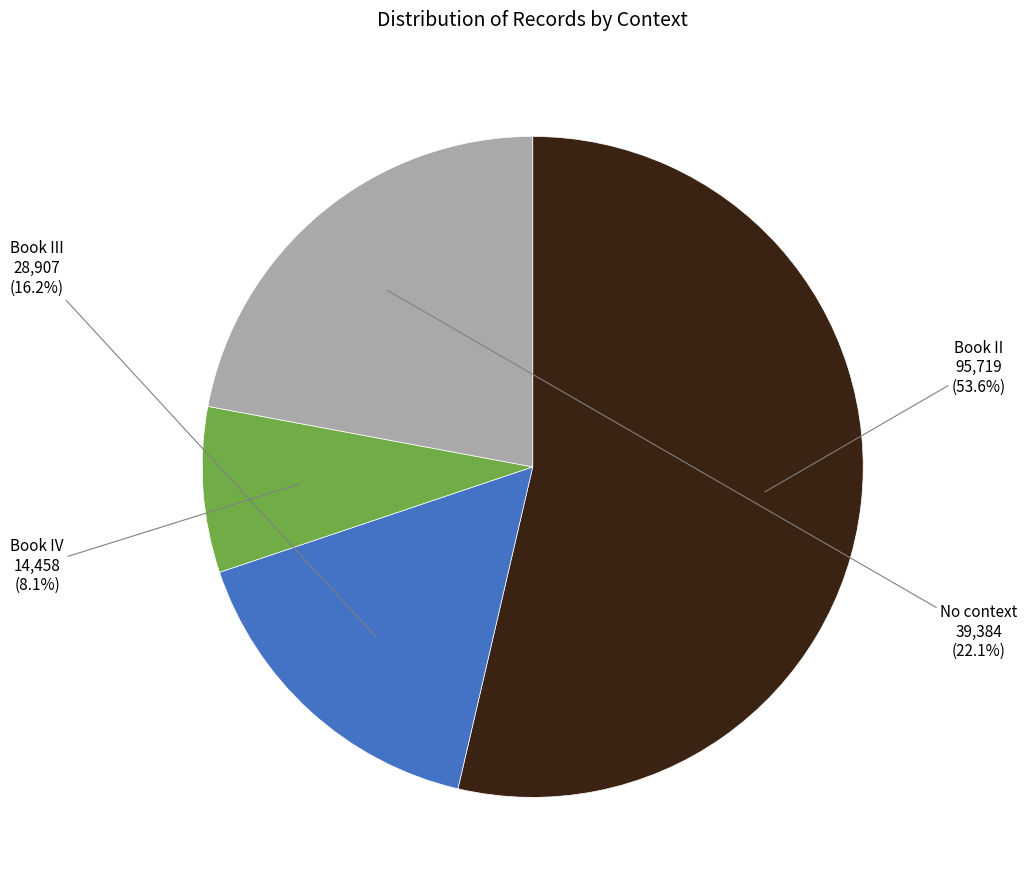

Does any single category account for the majority?

Yes